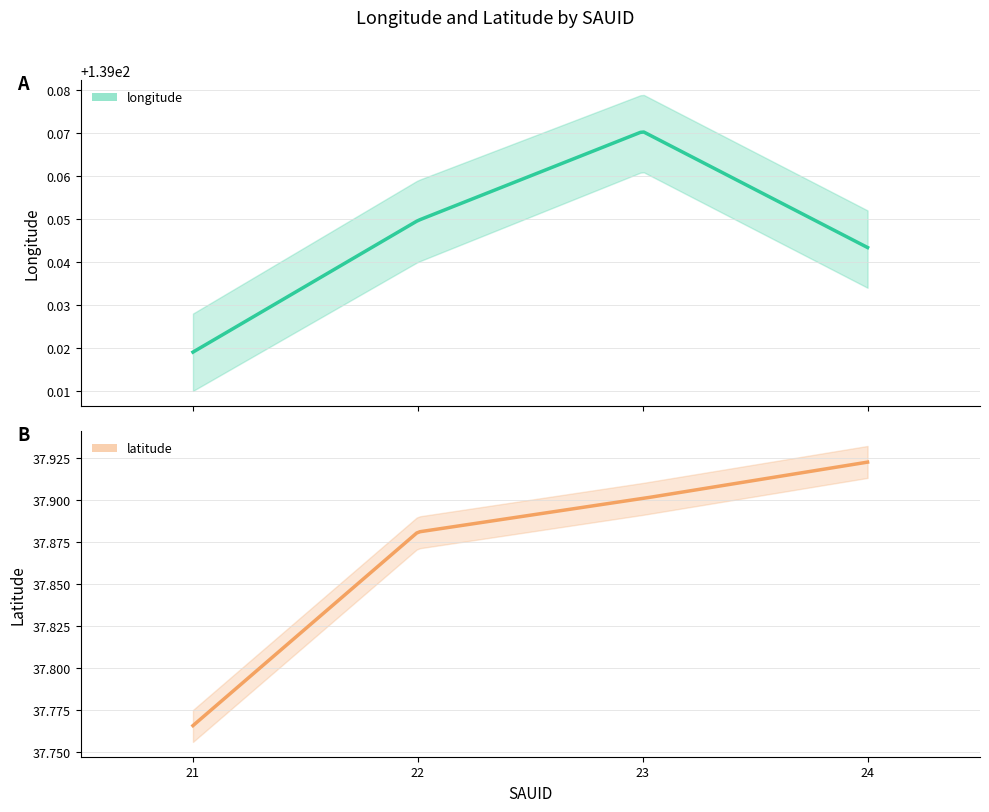

Is this an area chart (filled region under the line)?

No